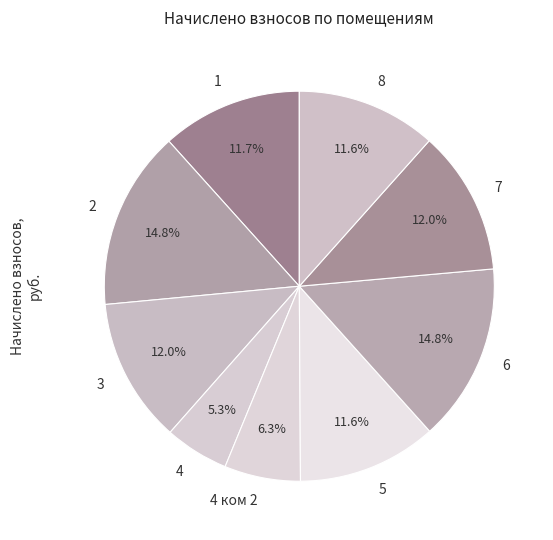

How many segments does this pie chart have?

9